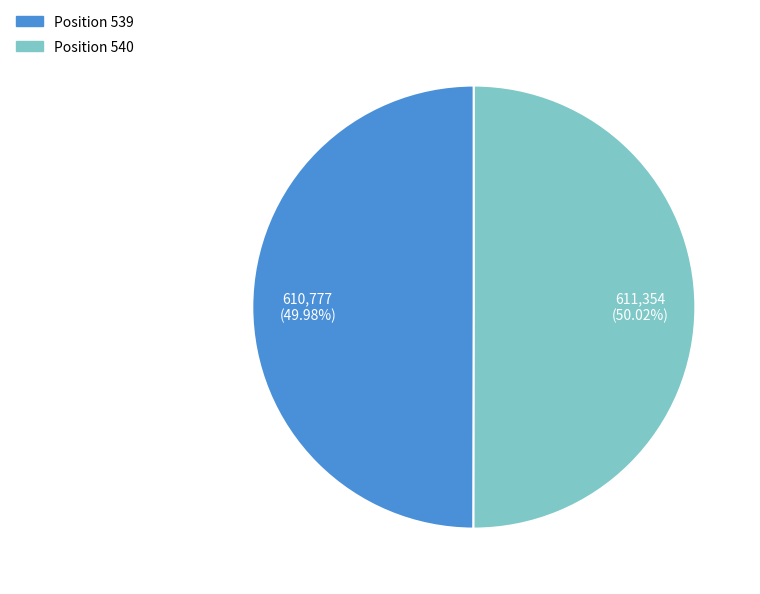

How many slices are in this pie chart?

2